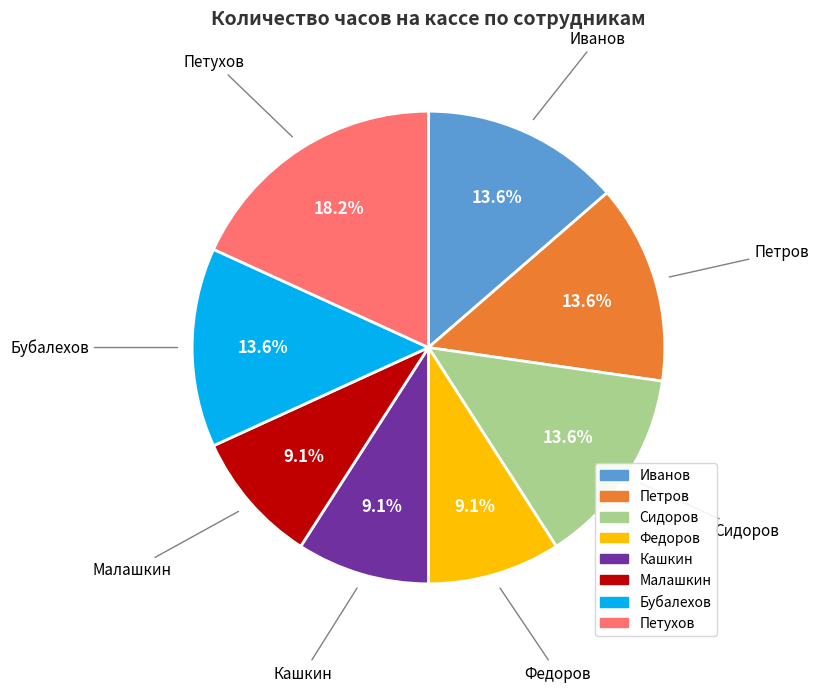

Is there a majority slice in this chart?

No